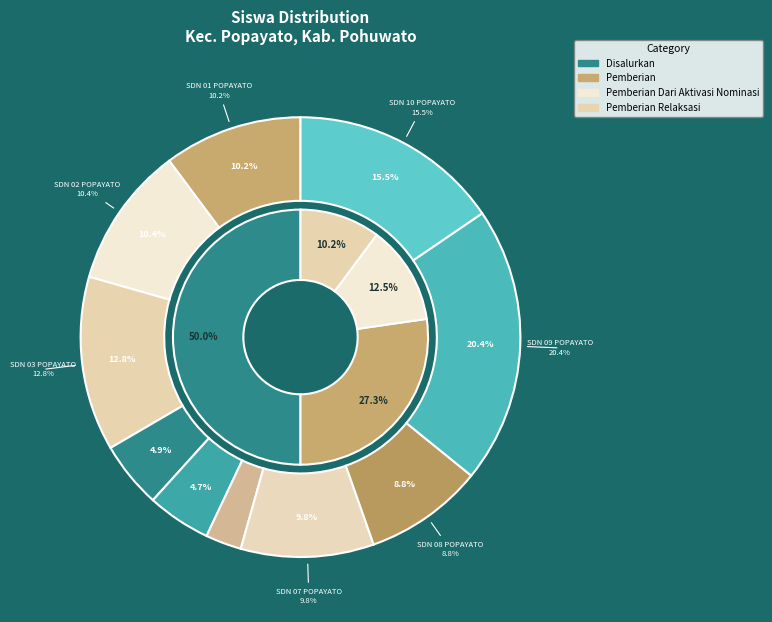

To the nearest percent, what is the combined percentage of SDN 07 POPAYATO and SDN 10 POPAYATO?

25%